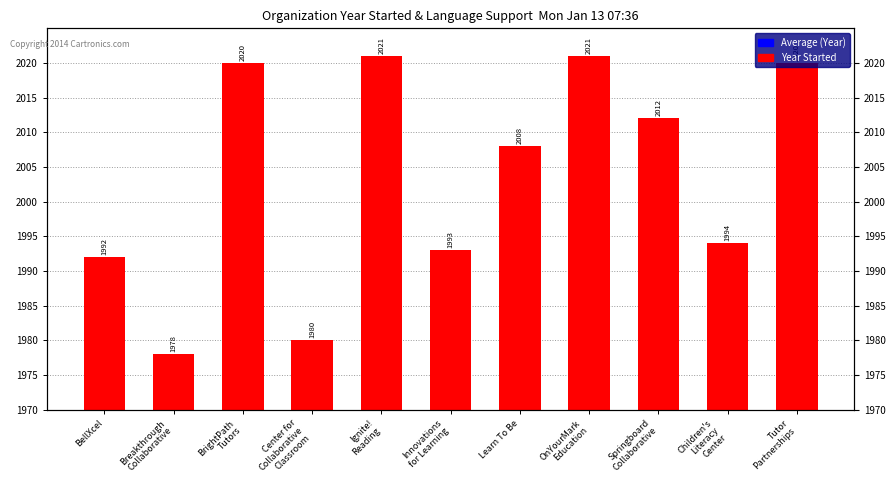

What is the label of the 11th bar from the right?

BellXcel